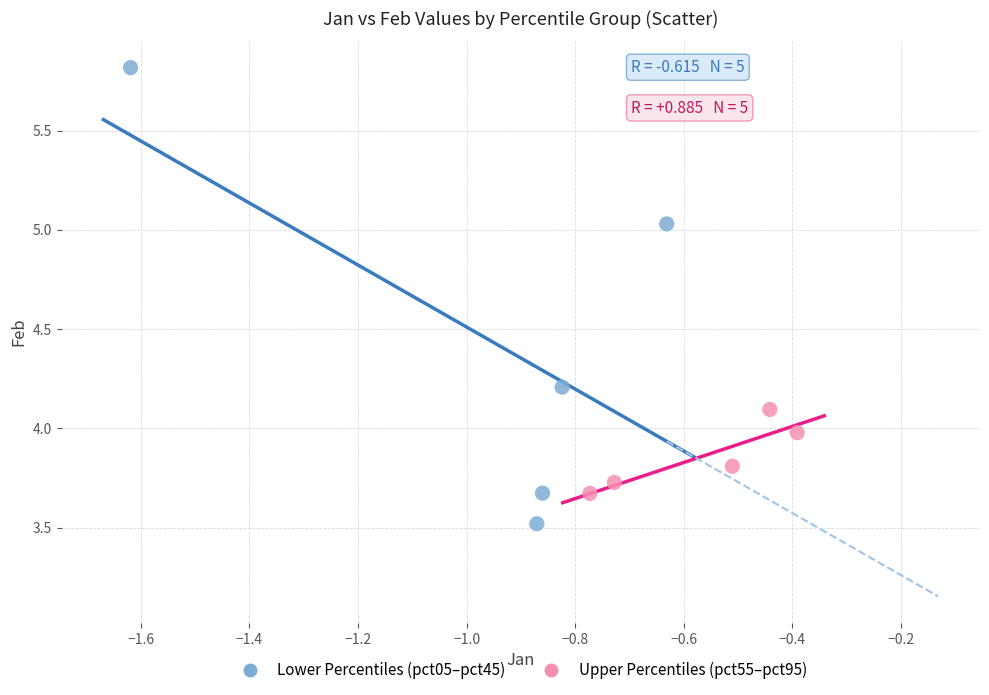

Which series contains the lowest Y value?

Lower Percentiles (pct05–pct45)